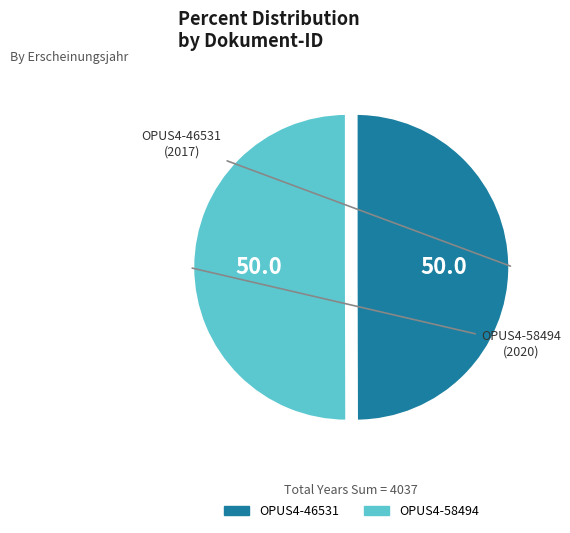

What is the ratio of the value at OPUS4-46531 to the value at OPUS4-58494?

1.0